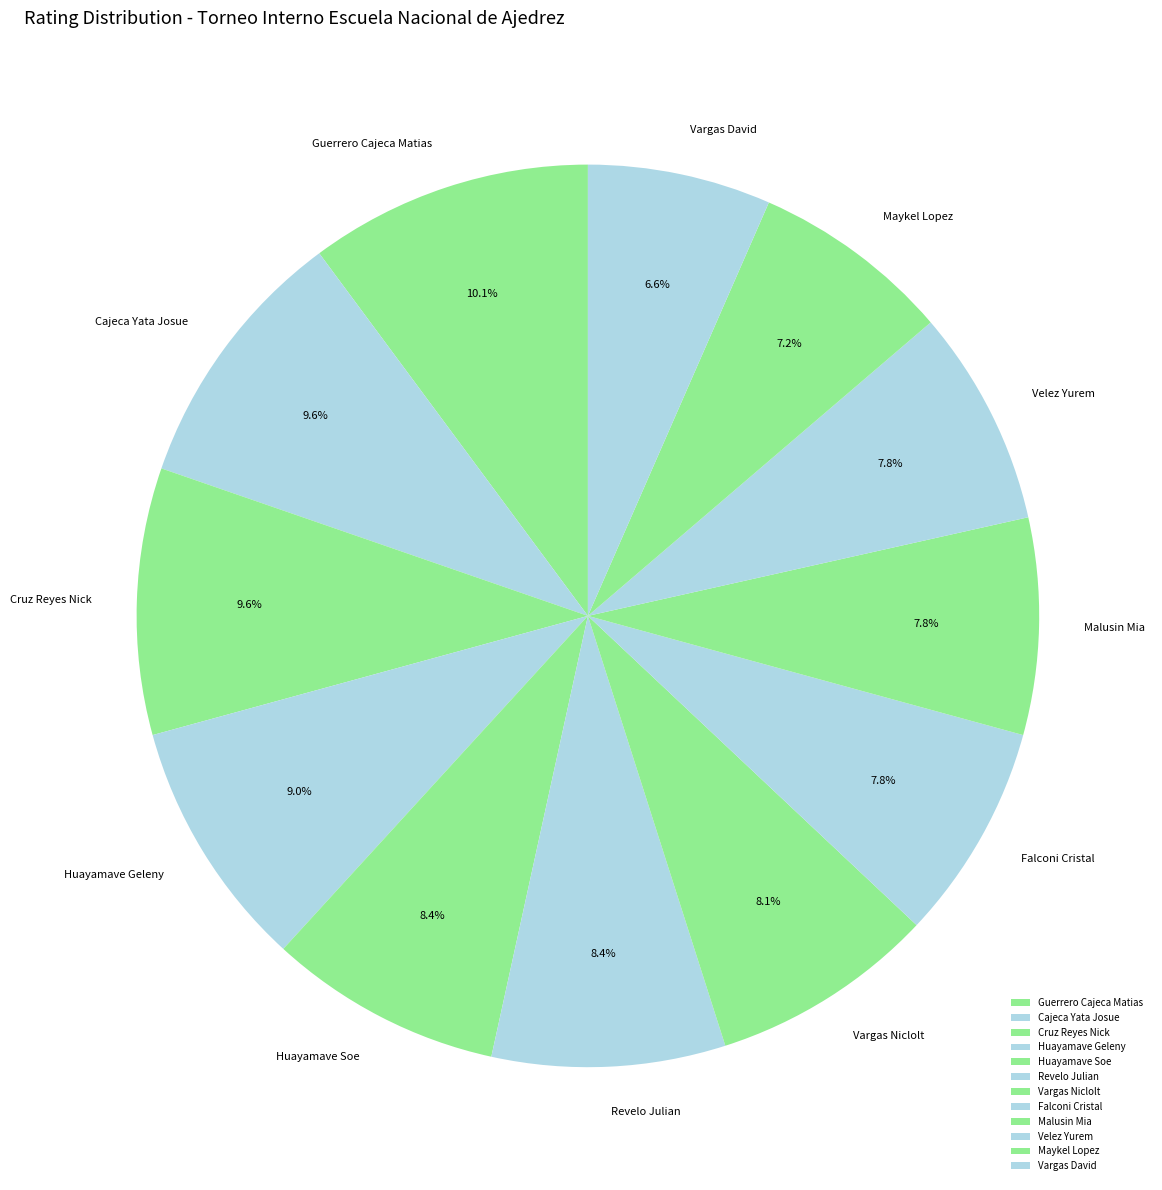

Between Huayamave Soe and Guerrero Cajeca Matias, which is larger?

Guerrero Cajeca Matias